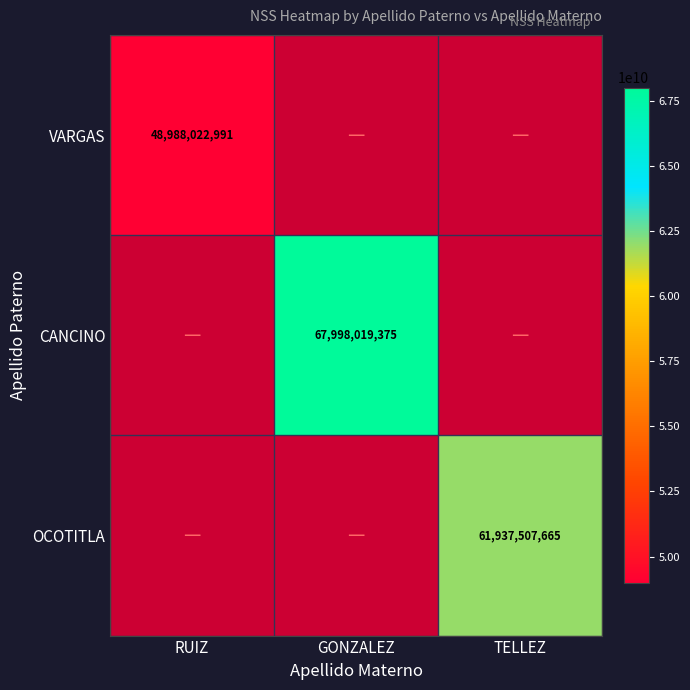

Is it true that OCOTITLA equals 61937507665 at TELLEZ?

True